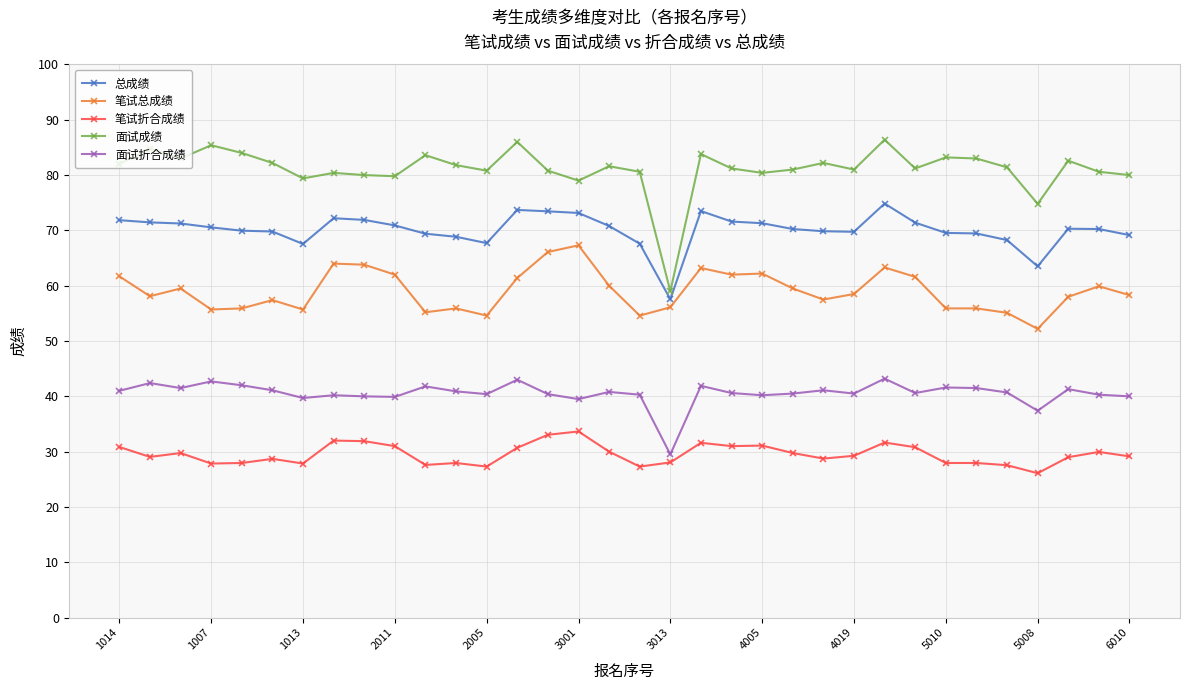

True or false: 总成绩 has more than 1 points higher than both neighbors.

True